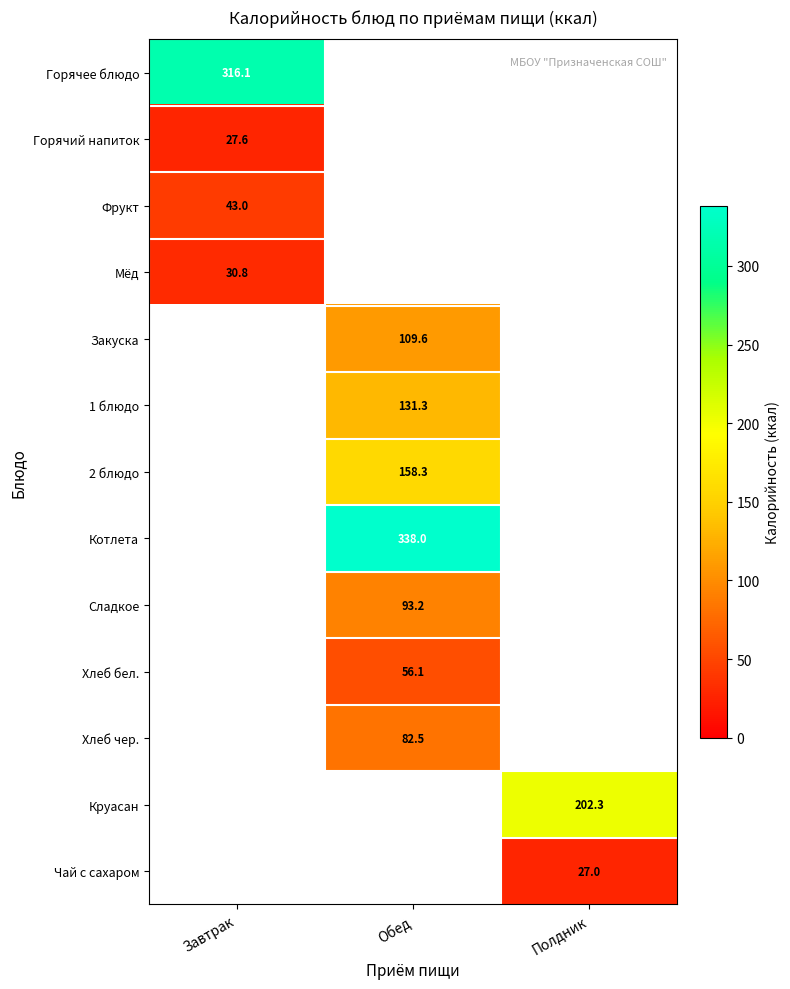

The value of Хлеб чер. at Обед is 82.5. True or false?

True